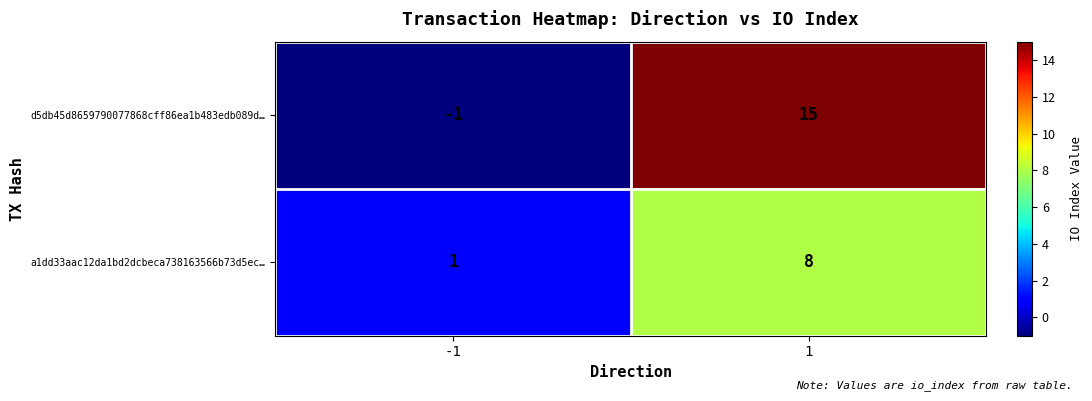

Which series changed the most between -1 and 1?

d5db45d8659790077868cff86ea1b483edb089d…